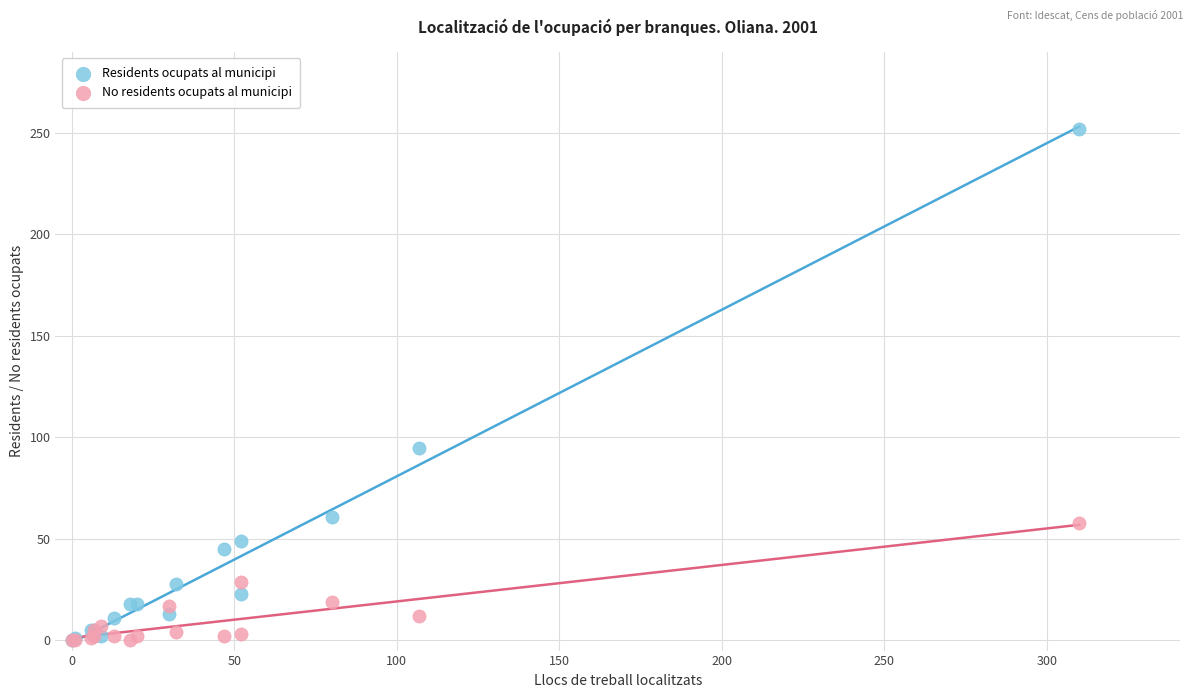

In the Residents ocupats al municipi series, what Y value is closest to 126?

95